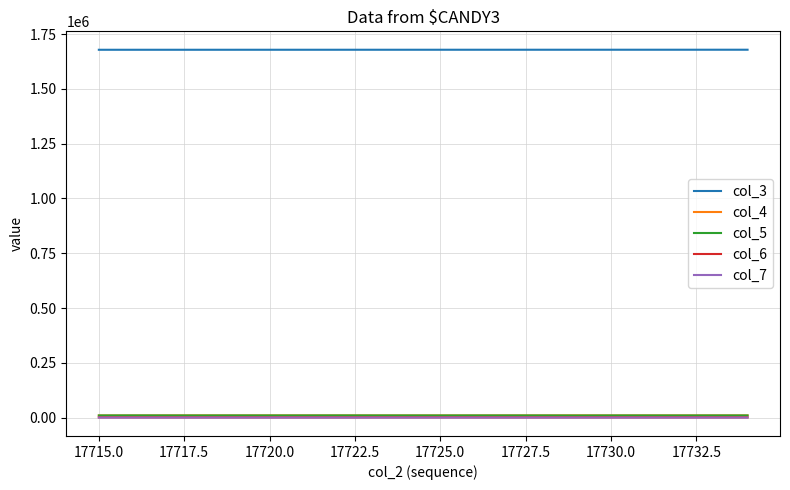

What is the greatest value displayed?

1678690